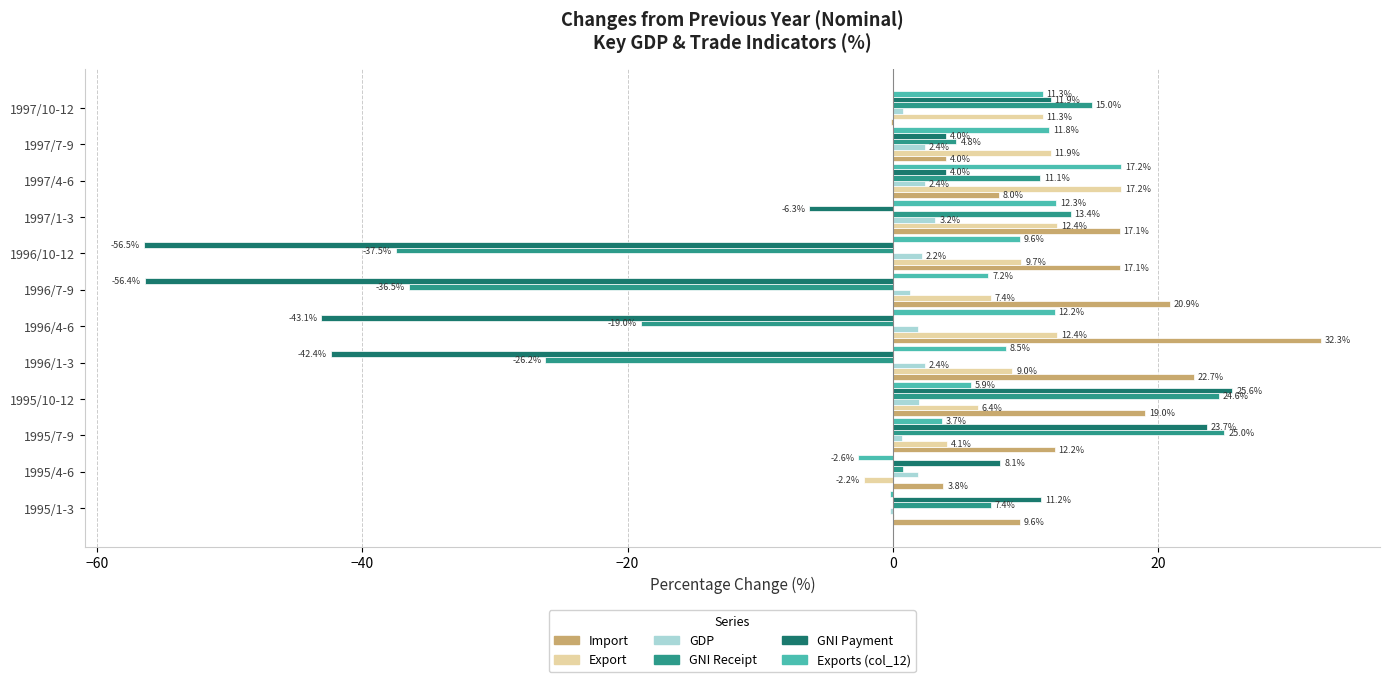

What is the greatest value displayed?

32.3